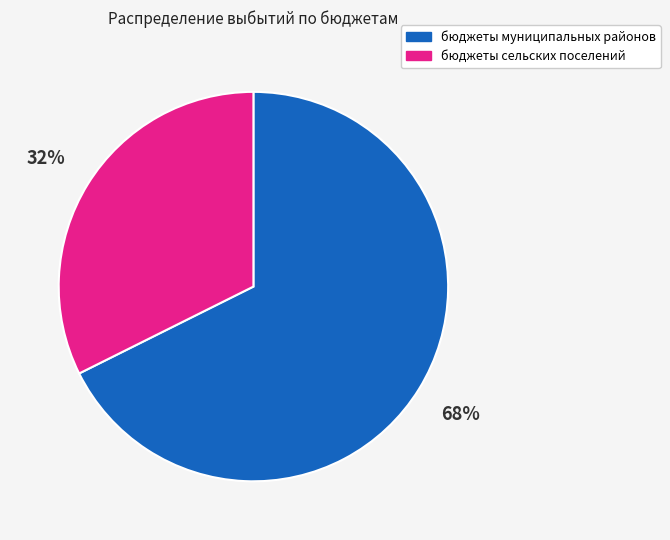

Which slice represents more than half of the pie?

бюджеты муниципальных районов